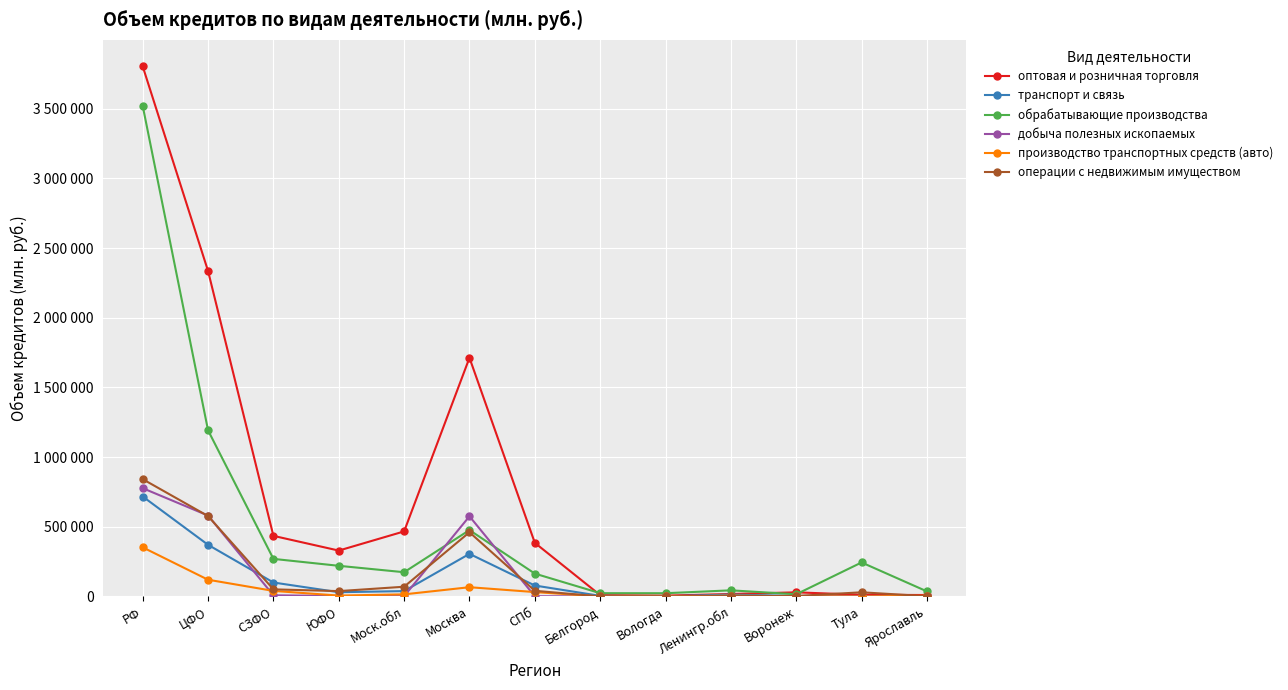

At which label does транспорт и связь reach its peak?

РФ